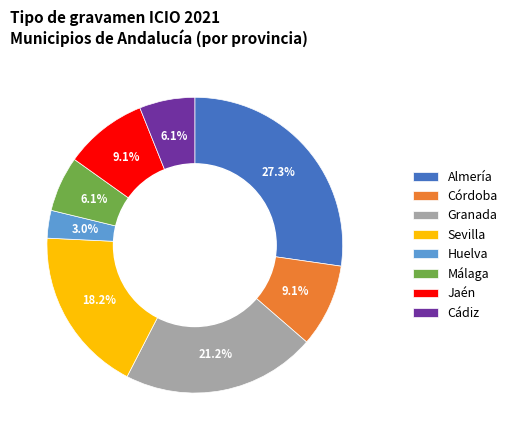

Approximately how many times larger is the value at Cádiz compared to Granada?

0.3